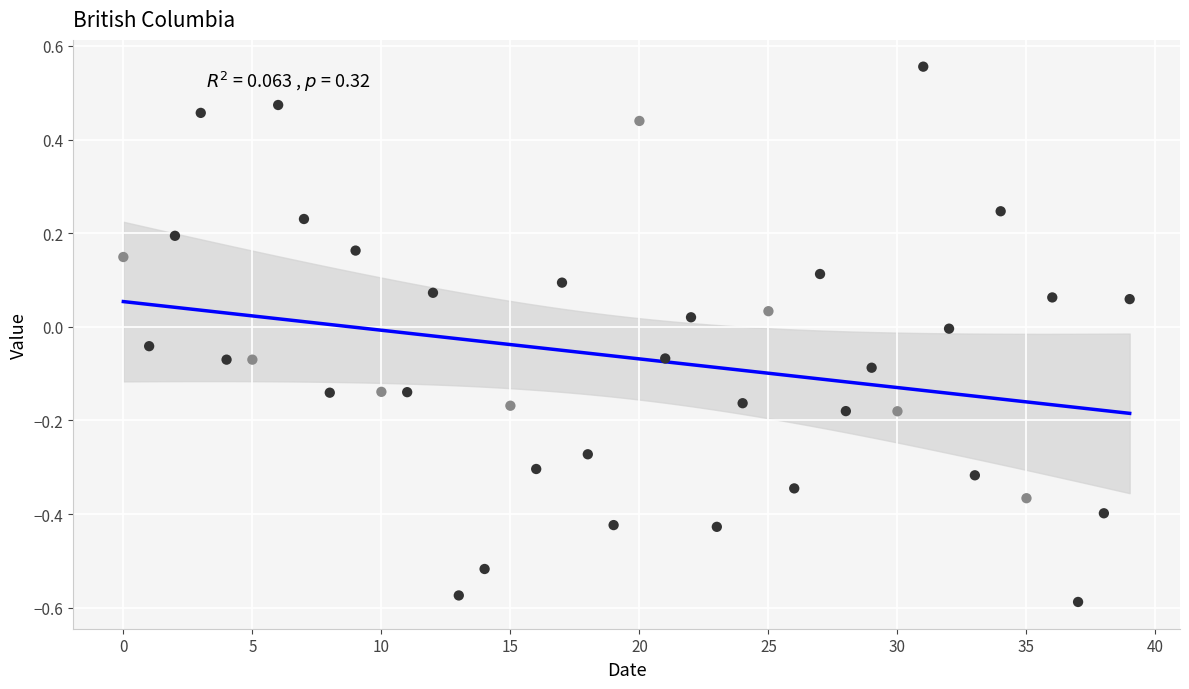

What is the range of Y values (max minus min)?

1.1